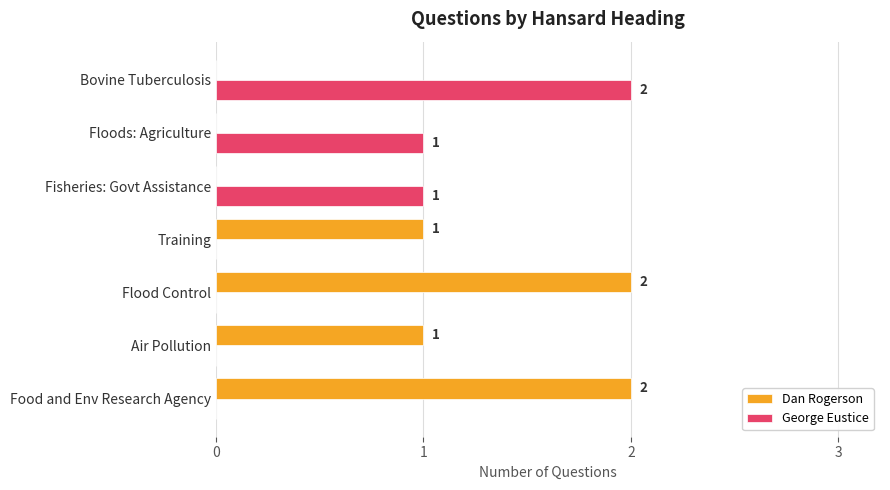

Which series has the largest total across all categories?

Dan Rogerson